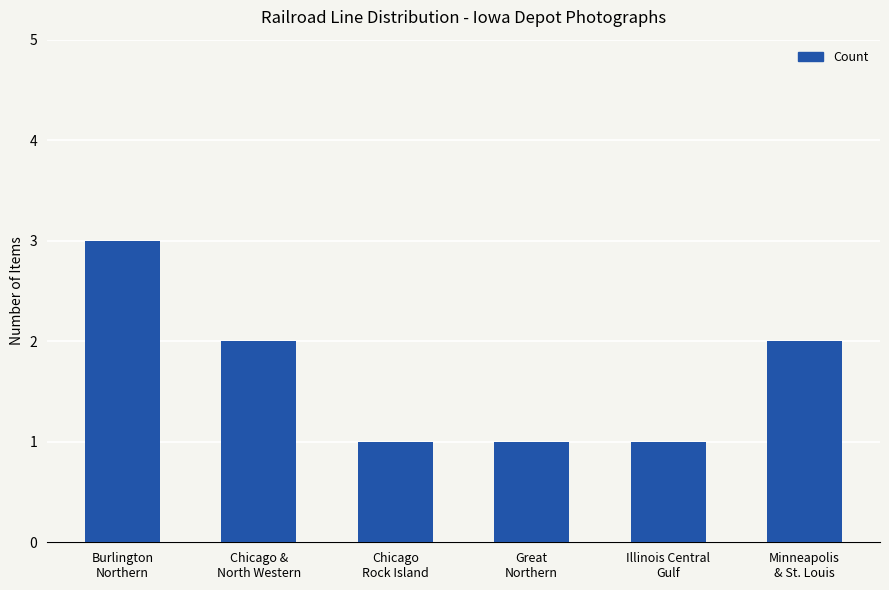

What is the greatest value displayed?

3